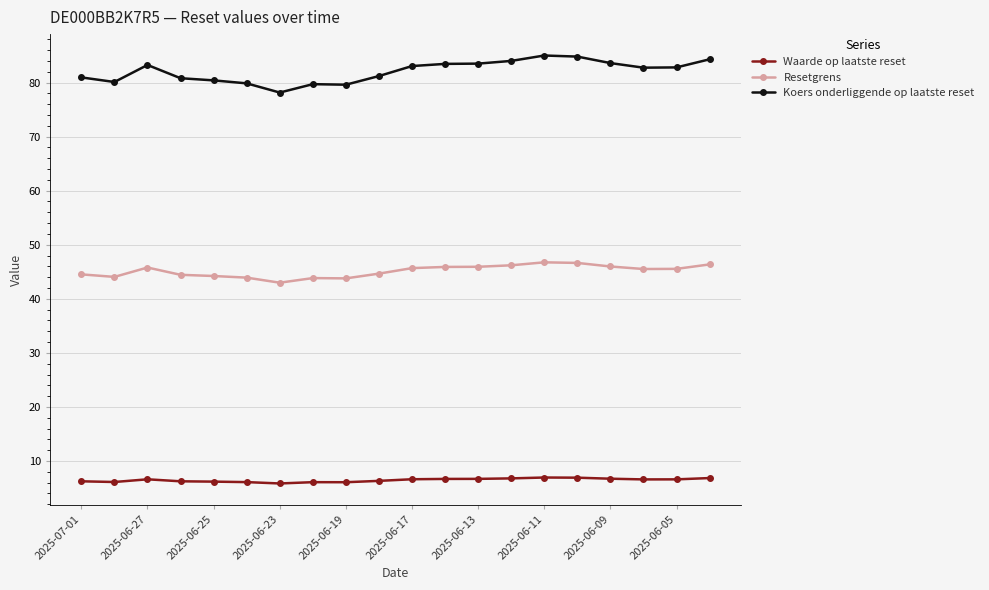

What is the average value of the Koers onderliggende op laatste reset series?

82.1